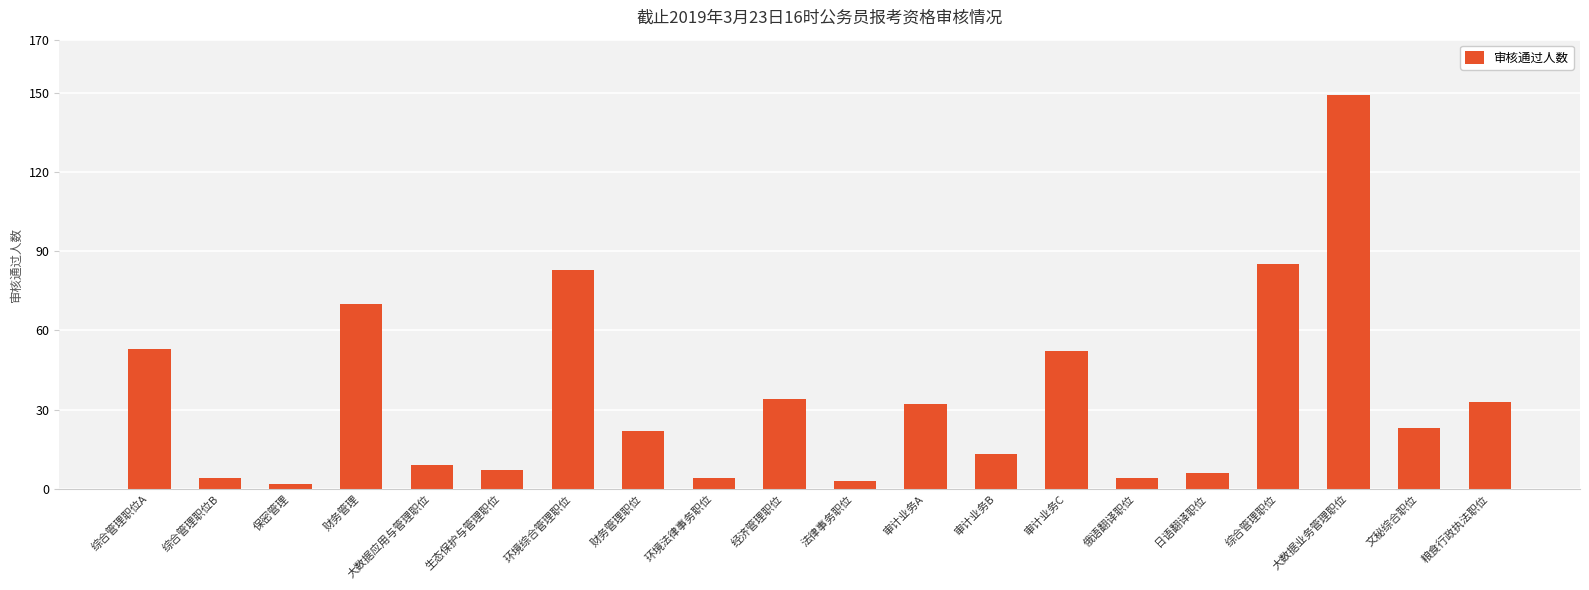

How many bars are there in total?

20